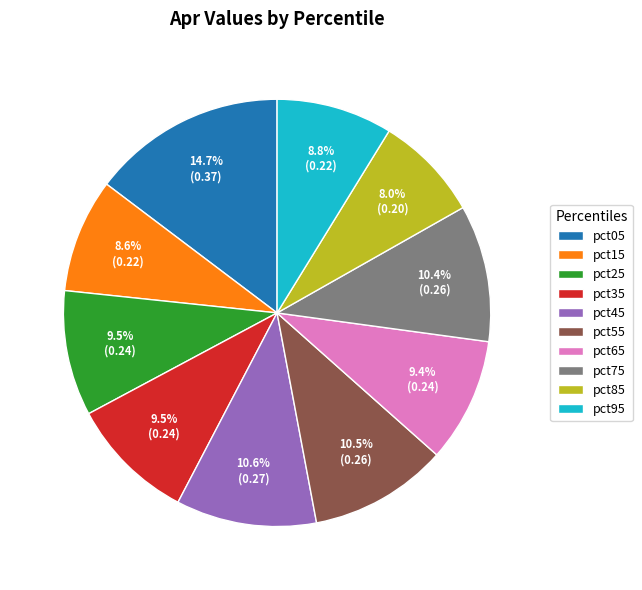

How many slices are in this pie chart?

10